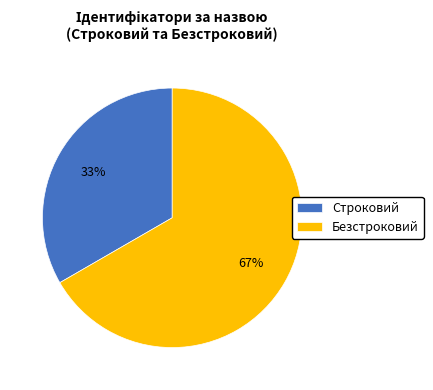

Is Строковий the majority of the pie?

No